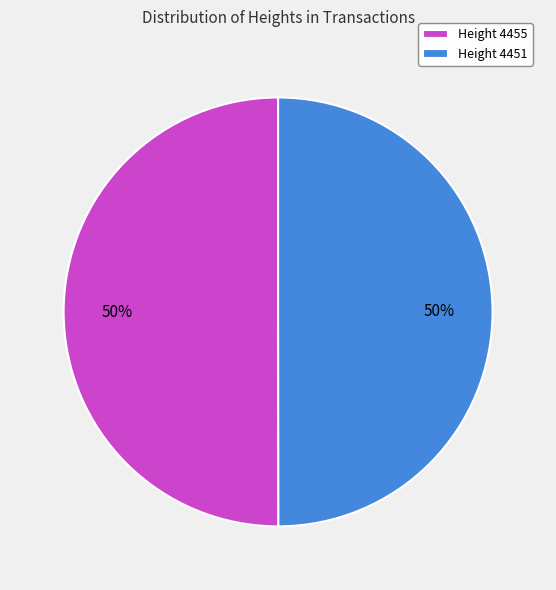

Is it true that Height 4455 is 50% of the pie?

True